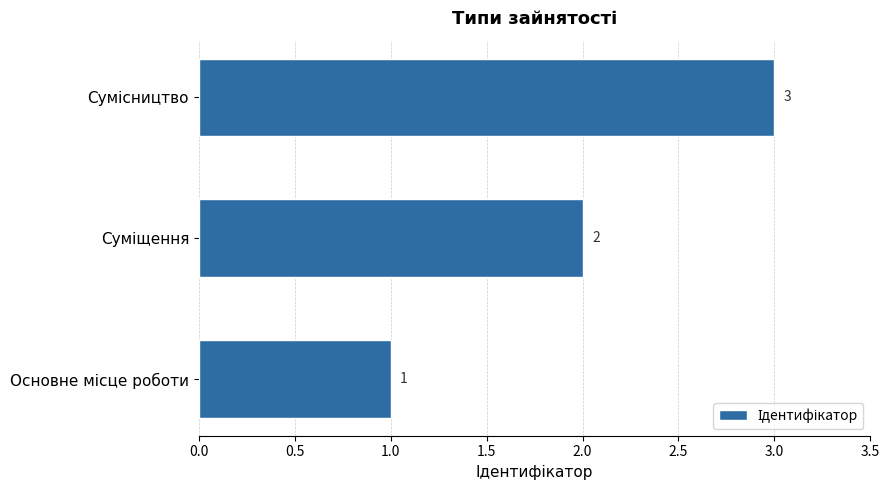

What is the smallest value displayed?

1